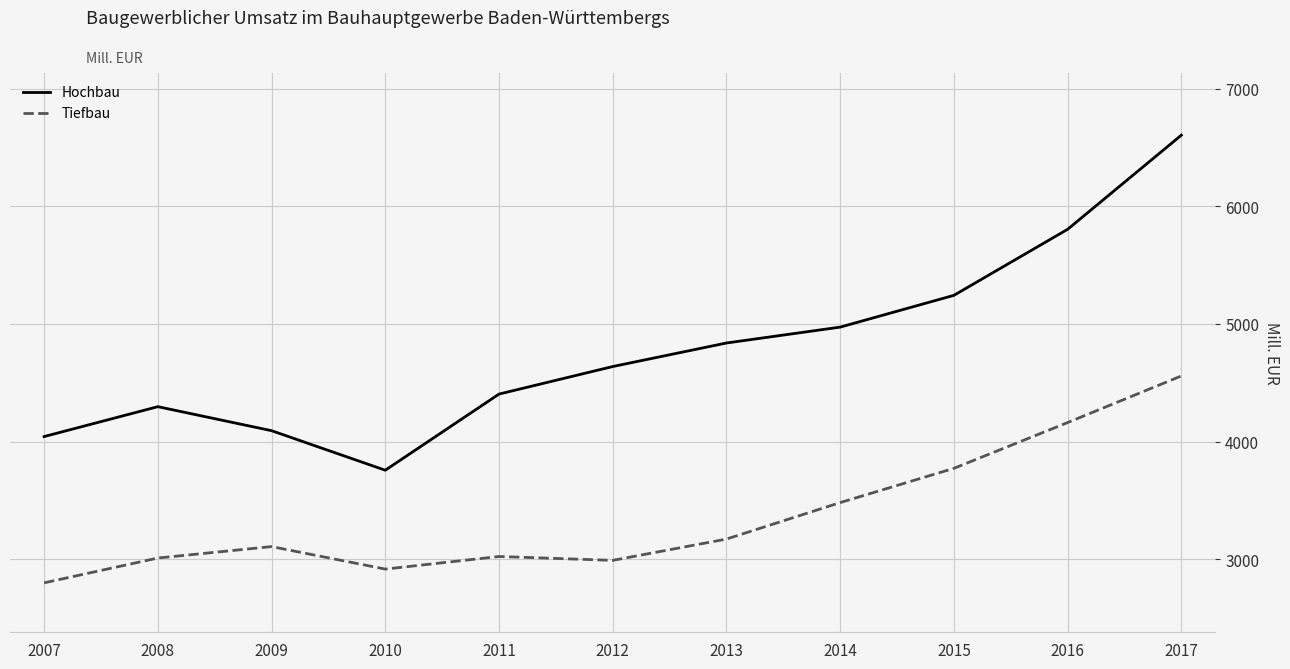

What is the lowest value of the Hochbau series?

3757